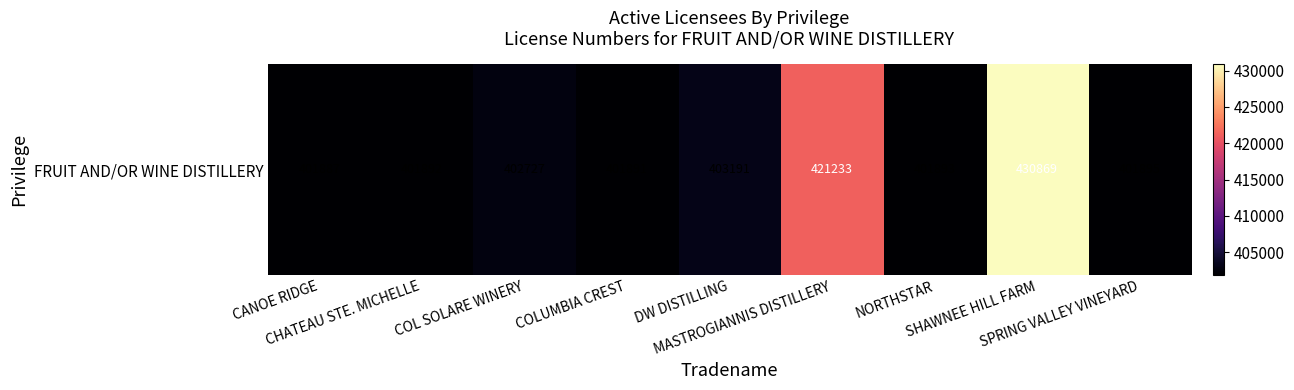

List the labels in order of value, smallest first.

CANOE RIDGE, COLUMBIA CREST, CHATEAU STE. MICHELLE, NORTHSTAR, SPRING VALLEY VINEYARD, COL SOLARE WINERY, DW DISTILLING, MASTROGIANNIS DISTILLERY, SHAWNEE HILL FARM